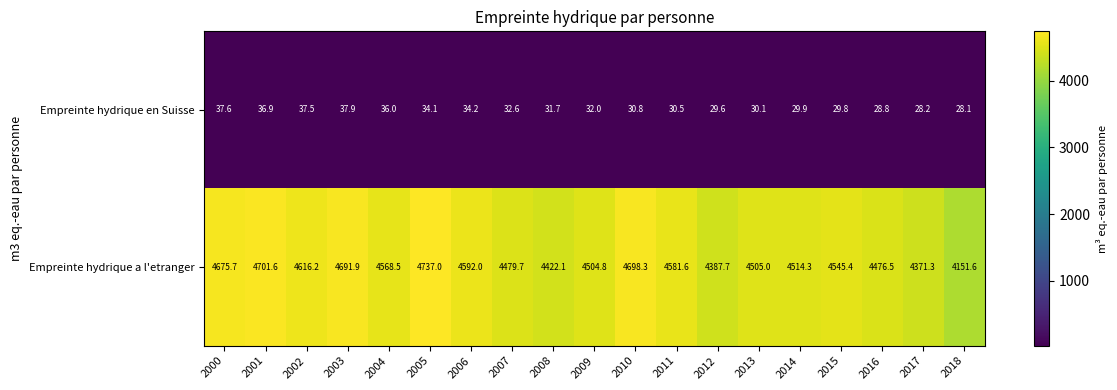

Which series changed the most between 2001 and 2007?

Empreinte hydrique a l'etranger